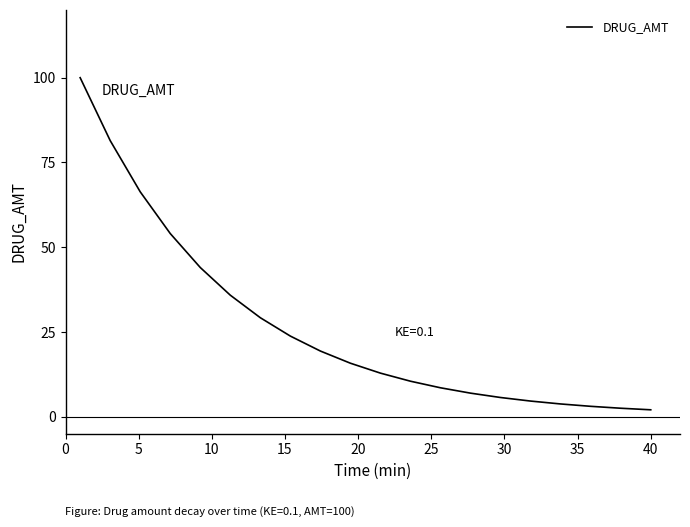

What is the minimum value shown in the chart?

2.0